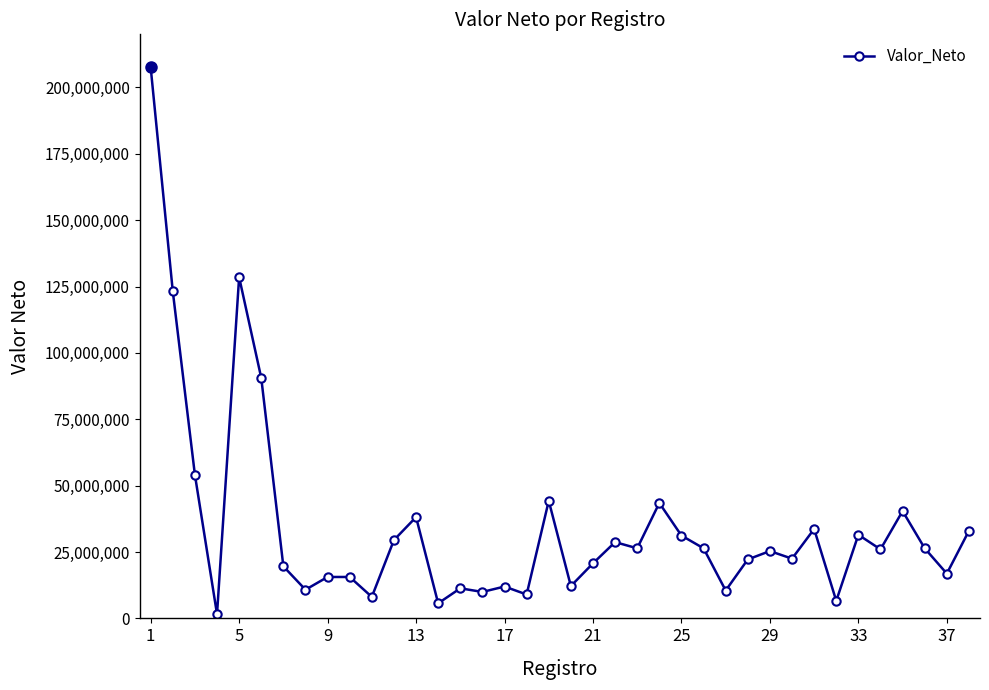

What is the difference between the maximum and minimum values?

206011350